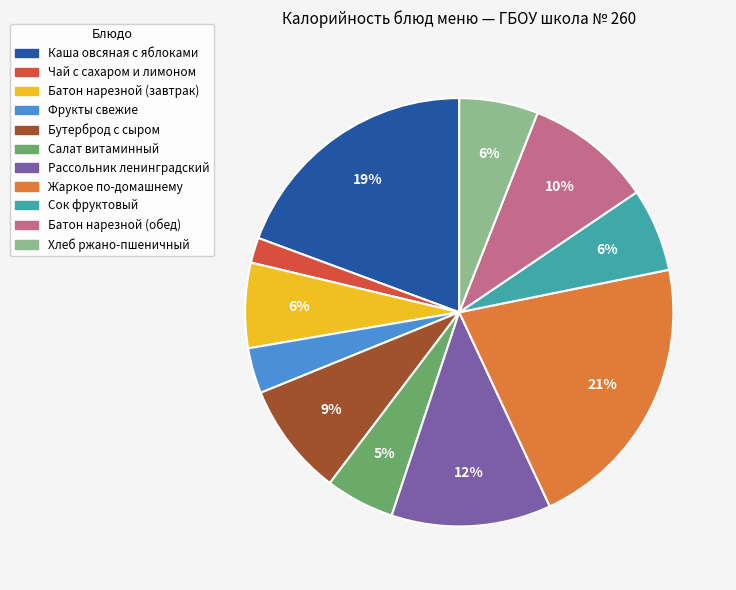

Which has a higher value, Чай с сахаром и лимоном or Фрукты свежие?

Фрукты свежие